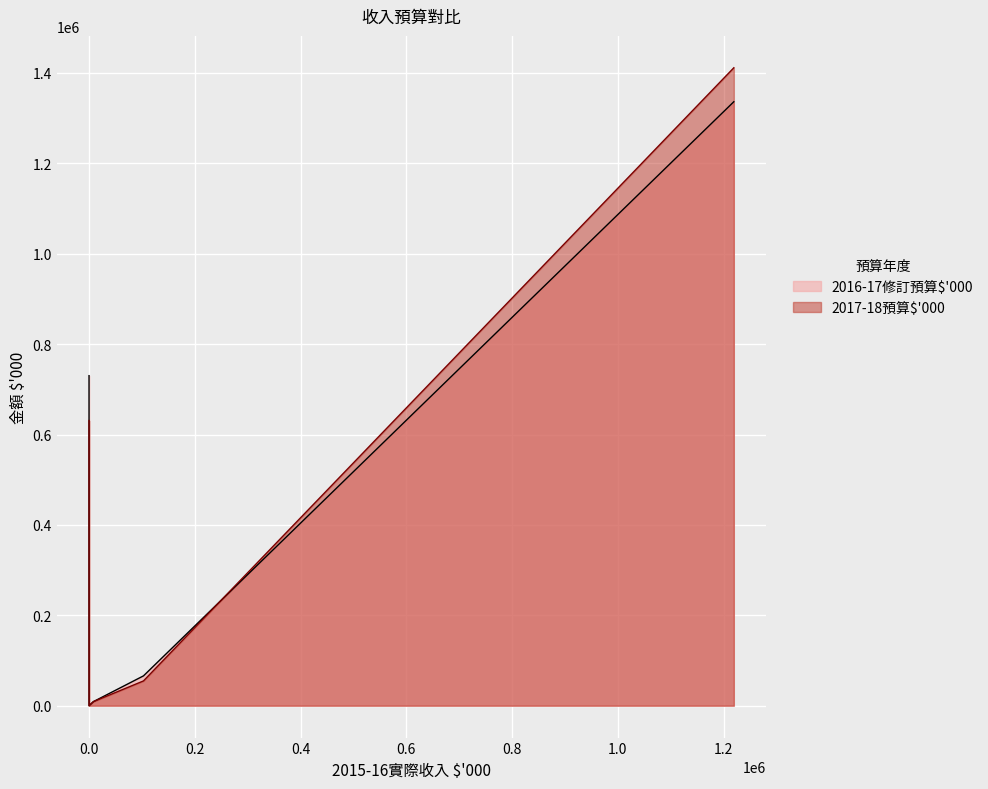

What is the sum of all 2017-18預算$'000 values?

2106237